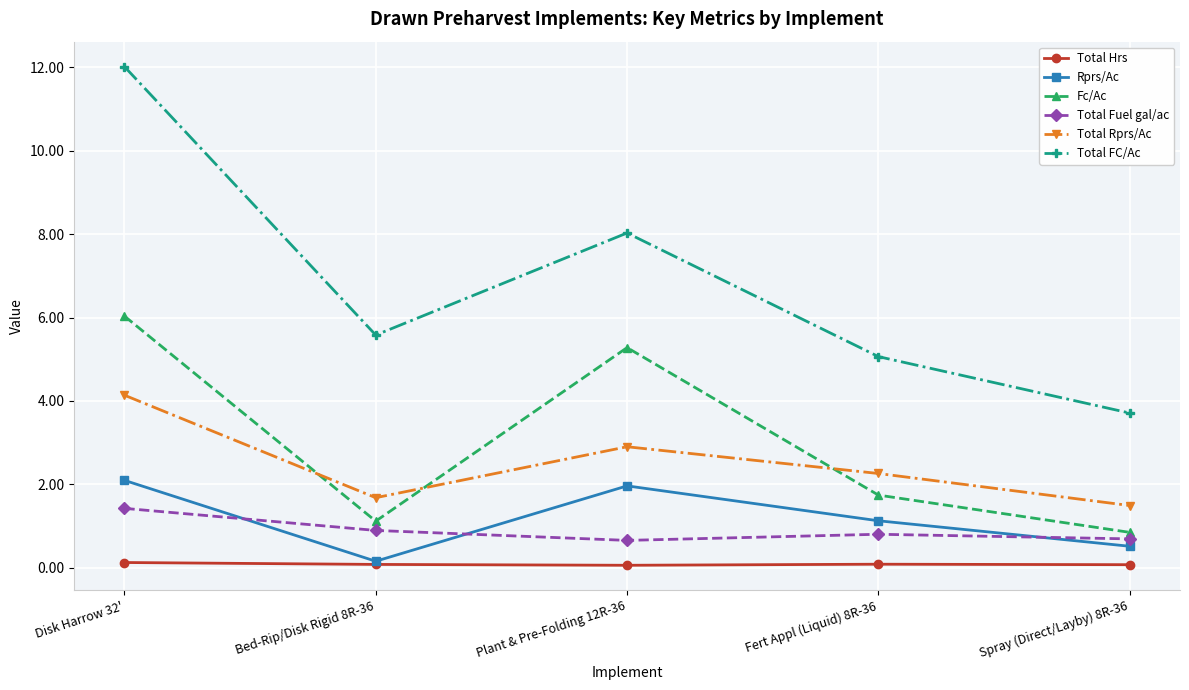

In Fc/Ac, how many points are higher than both neighbors (excluding endpoints)?

1